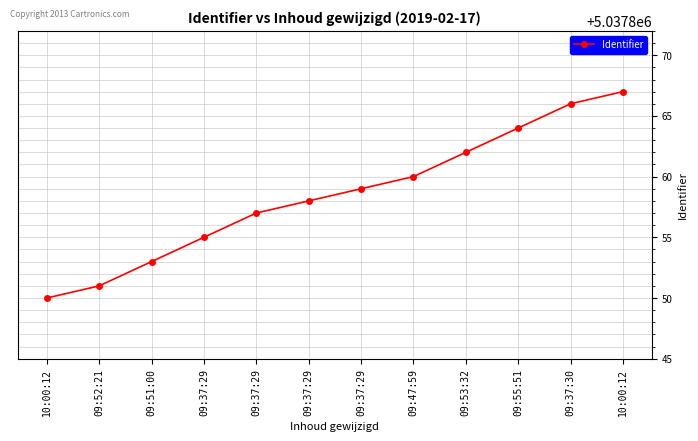

Count the number of data series in this chart.

1